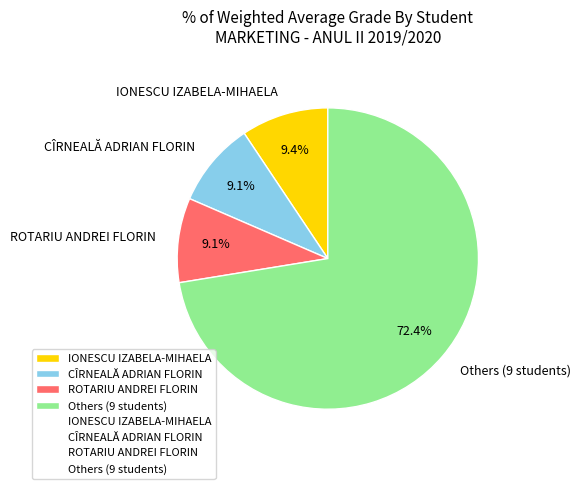

Does any single category account for the majority?

Yes